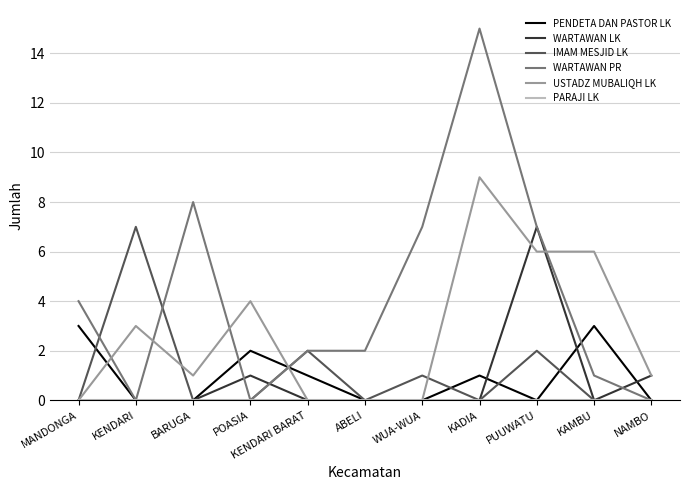

Which category has the highest value across all series?

KADIA